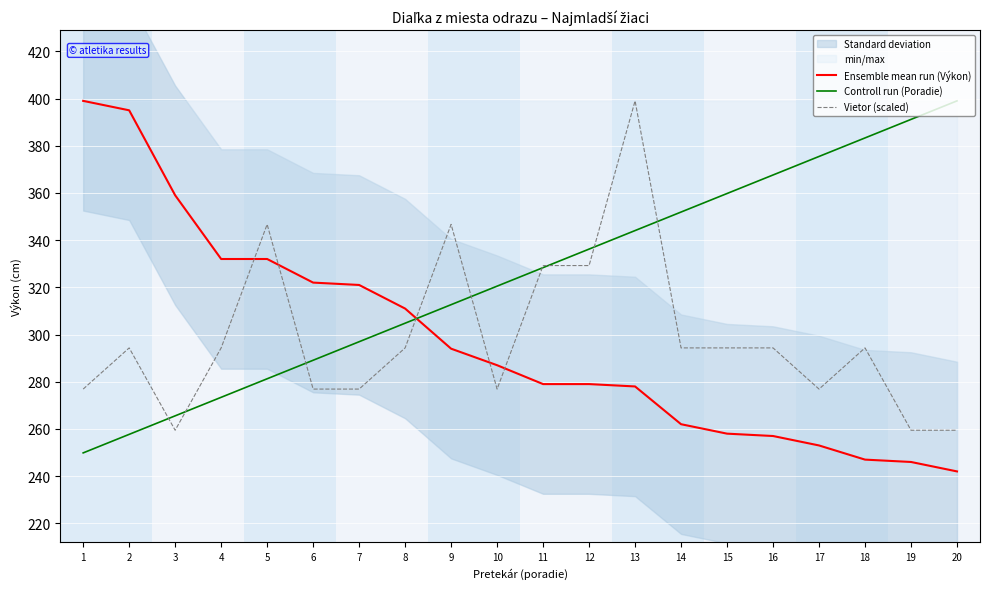

How many values in the Controll run (Poradie) series are below 328?

10